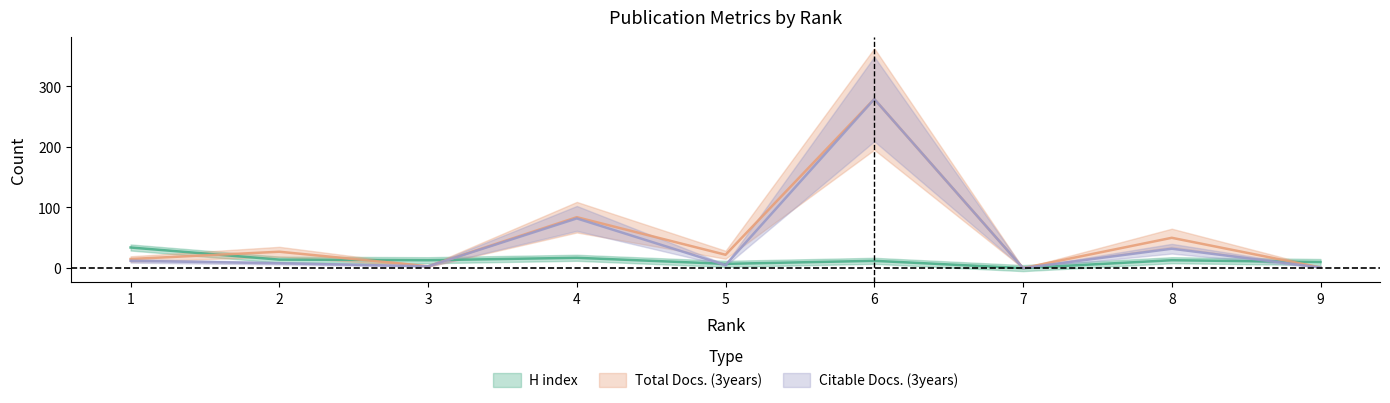

What is the sum of the H index values at 8 and 2?

27